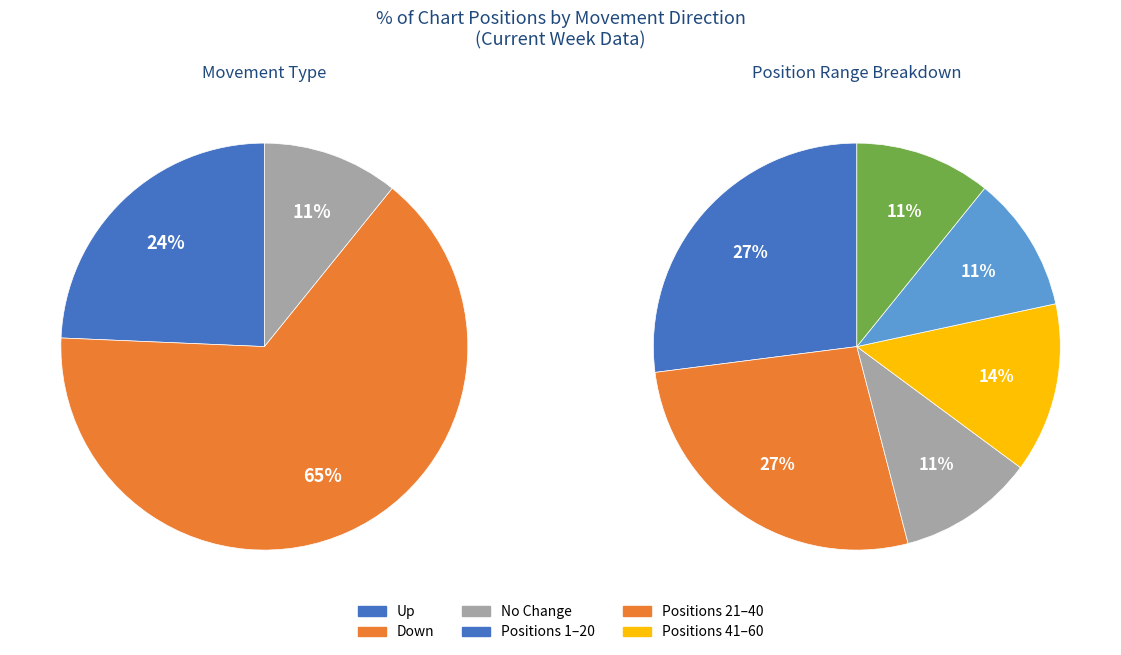

The - slice represents 11% of the pie. True or false?

True